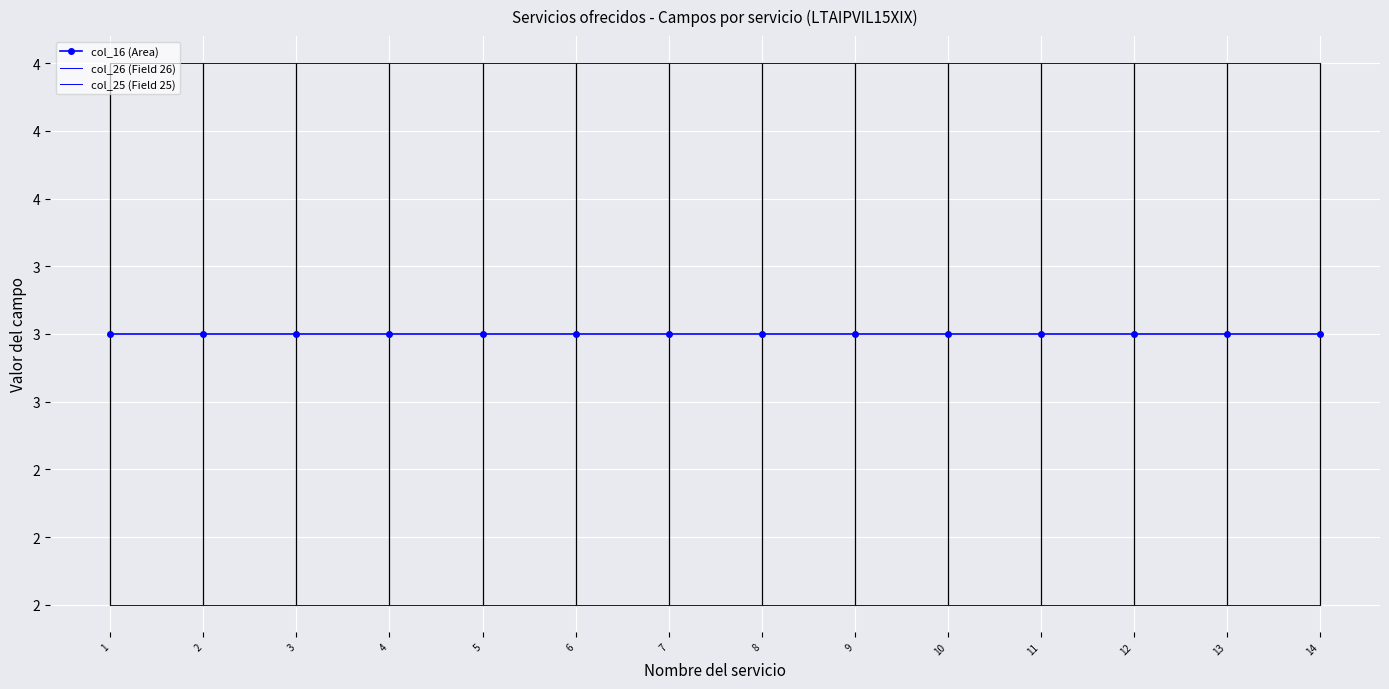

The value of col_26 (Field 26) at 10 is 3. True or false?

False